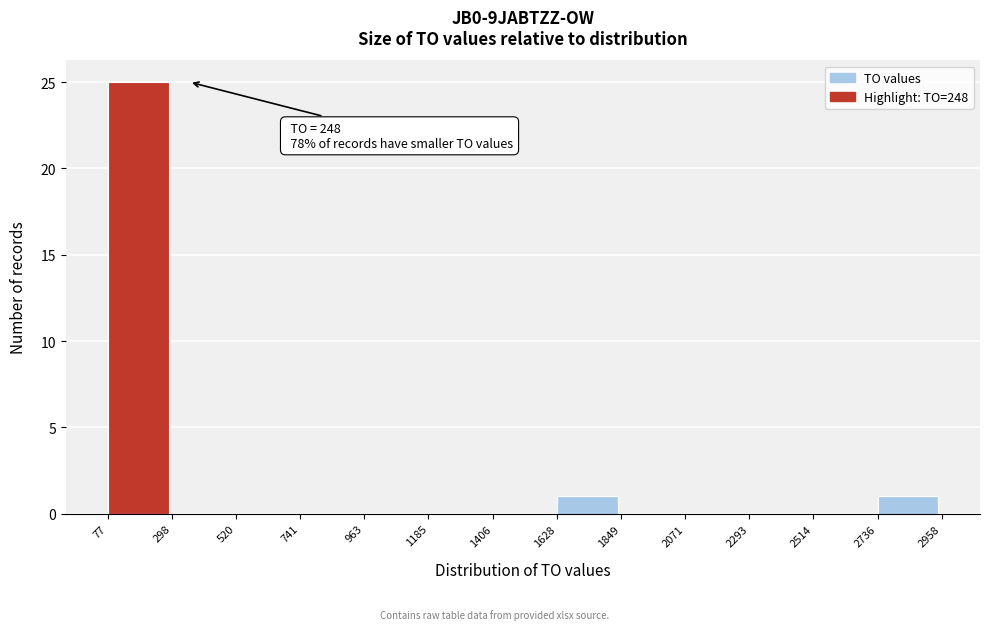

Which range on the x-axis has the tallest bar?

77 to 298